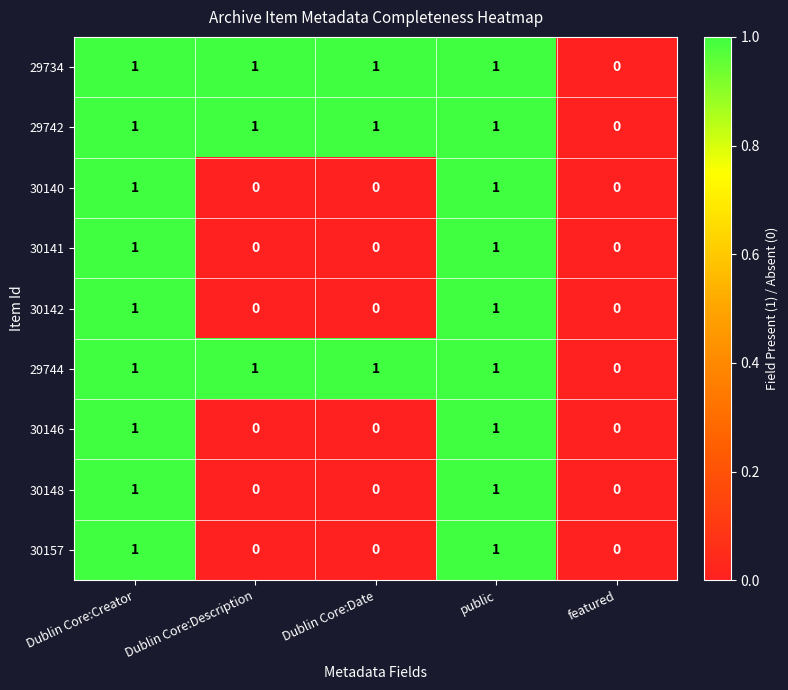

What is the sum of all 29744 values?

4